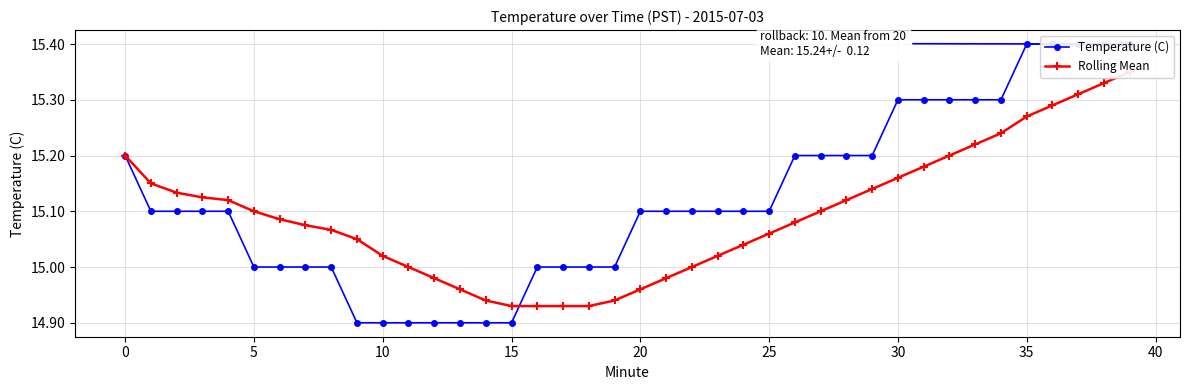

True or false: Rolling Mean and Temperature (C) intersect in this chart.

True